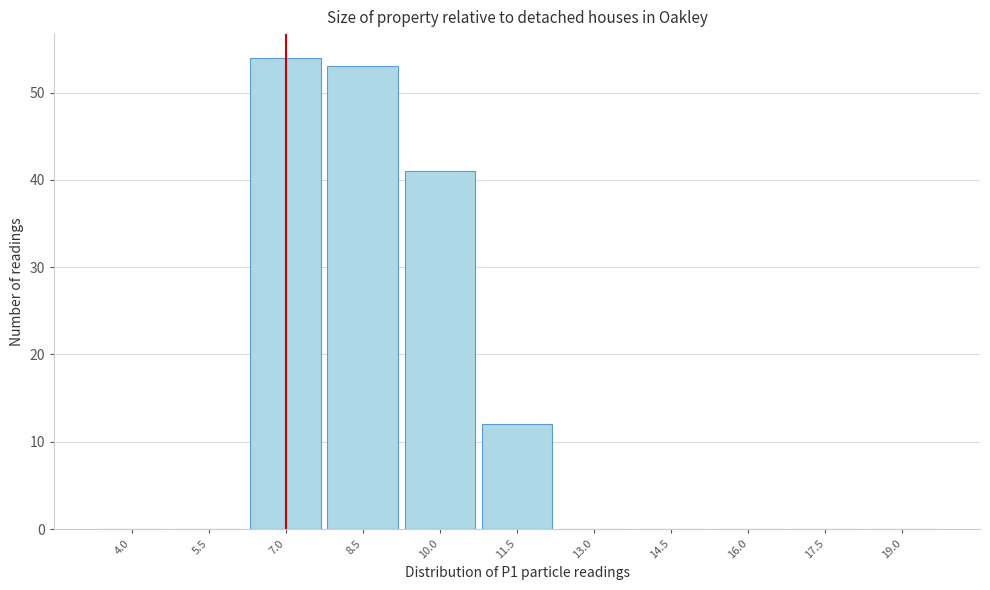

Reading left to right, what are all the values shown in this chart?

4.0=0	5.5=0	7.0=54	8.5=53	10.0=41	11.5=12	13.0=0	14.5=0	16.0=0	17.5=0	19.0=0